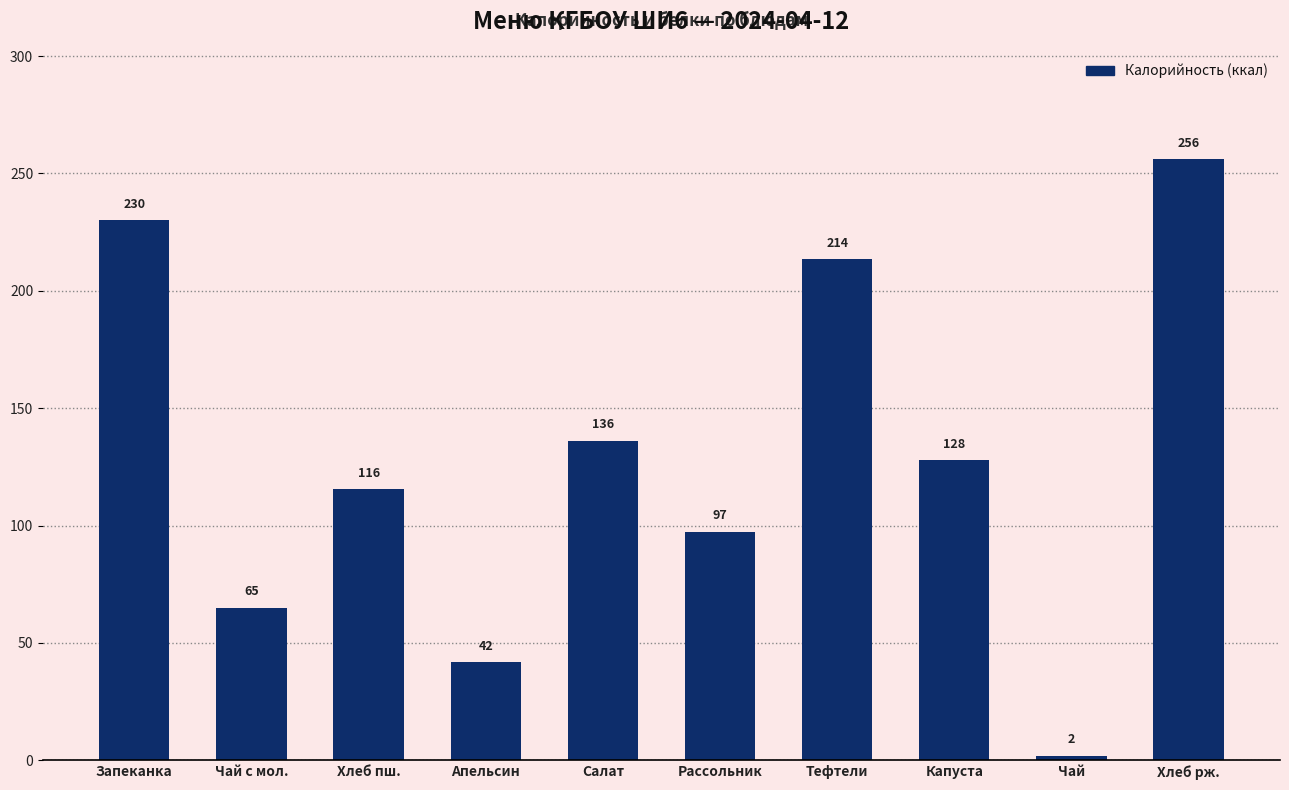

Which has a higher value, Салат or Чай с мол.?

Салат